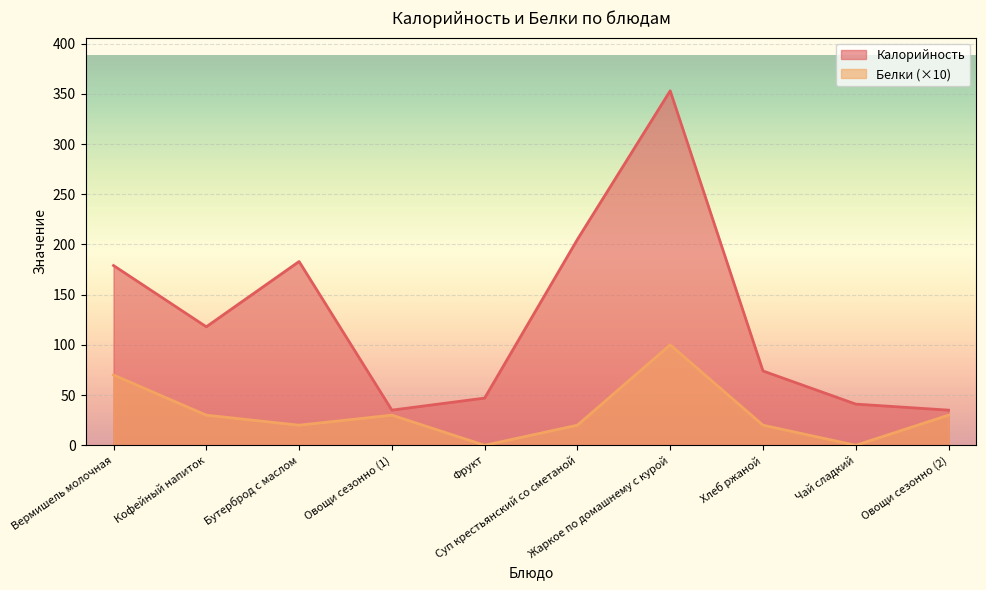

What is the approximate value of Белки at Жаркое по домашнему с курой?

100